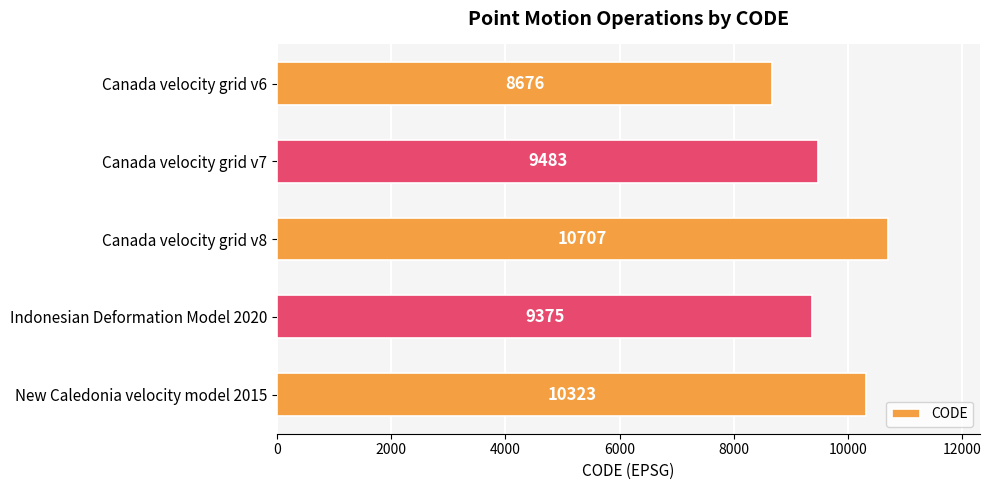

Approximately how many times larger is the value at Canada velocity grid v8 compared to Canada velocity grid v7?

1.1